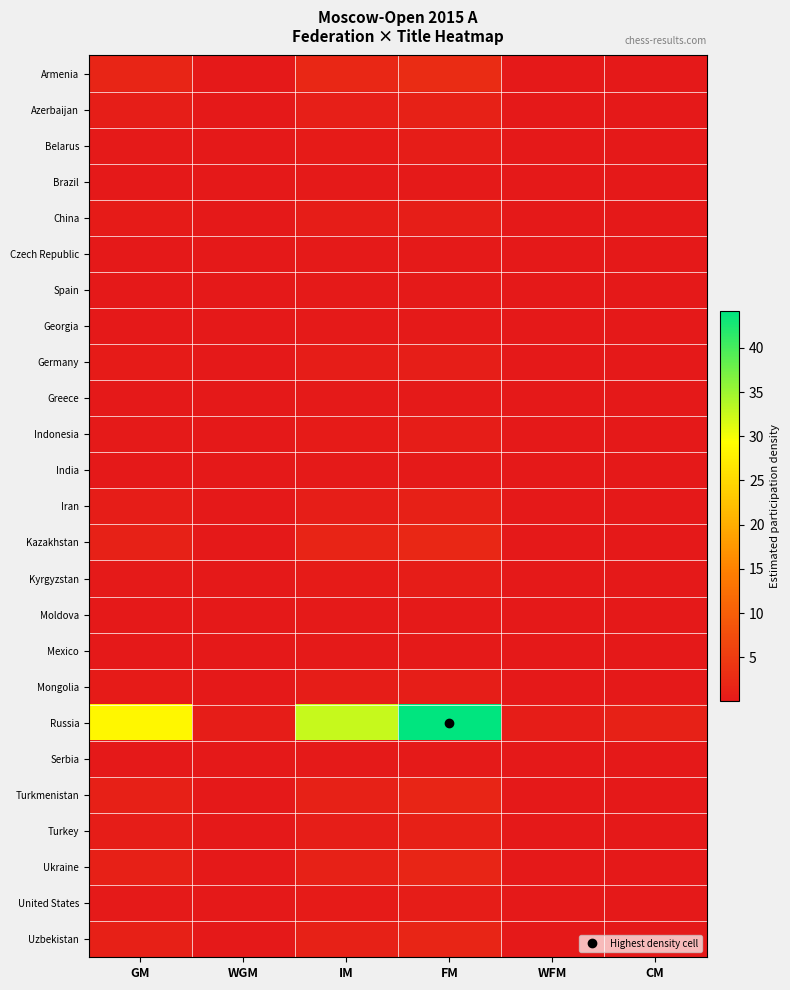

What is the difference between the highest and lowest values at CM?

1.3